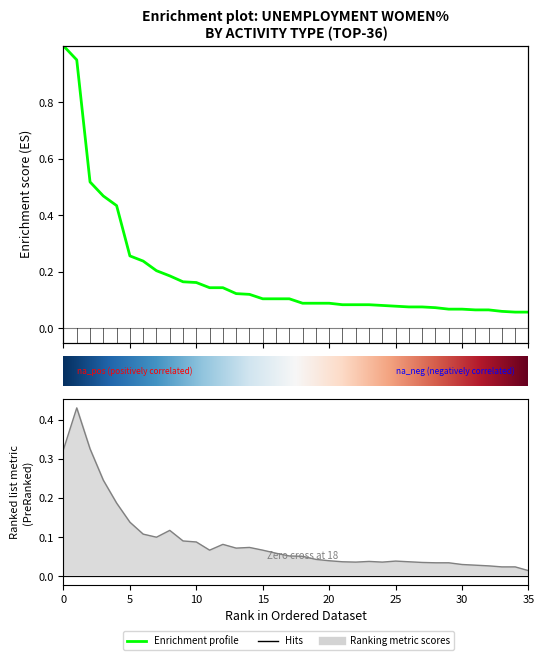

What is the average value?

0.2